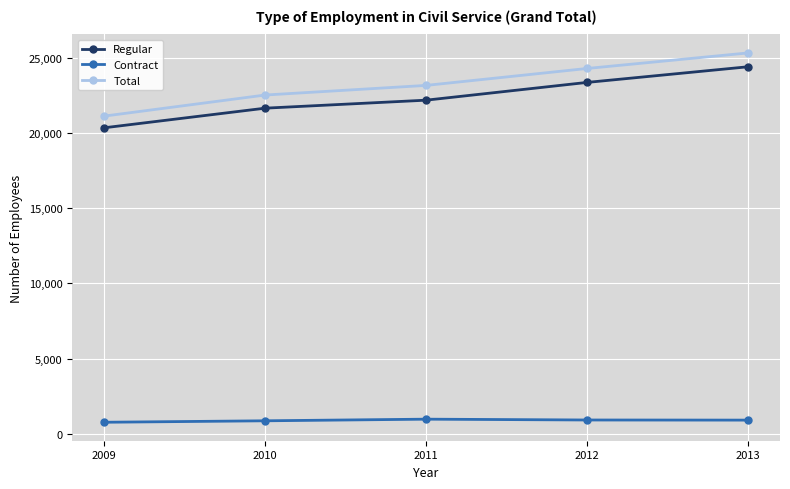

What is the lowest value of the Contract series?

776